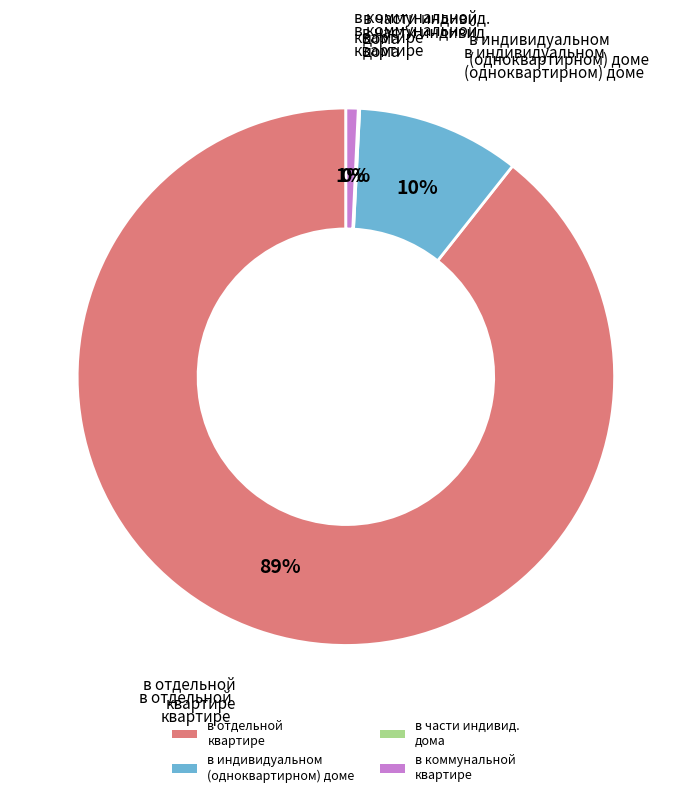

Which slice represents more than half of the pie?

в отдельной квартире